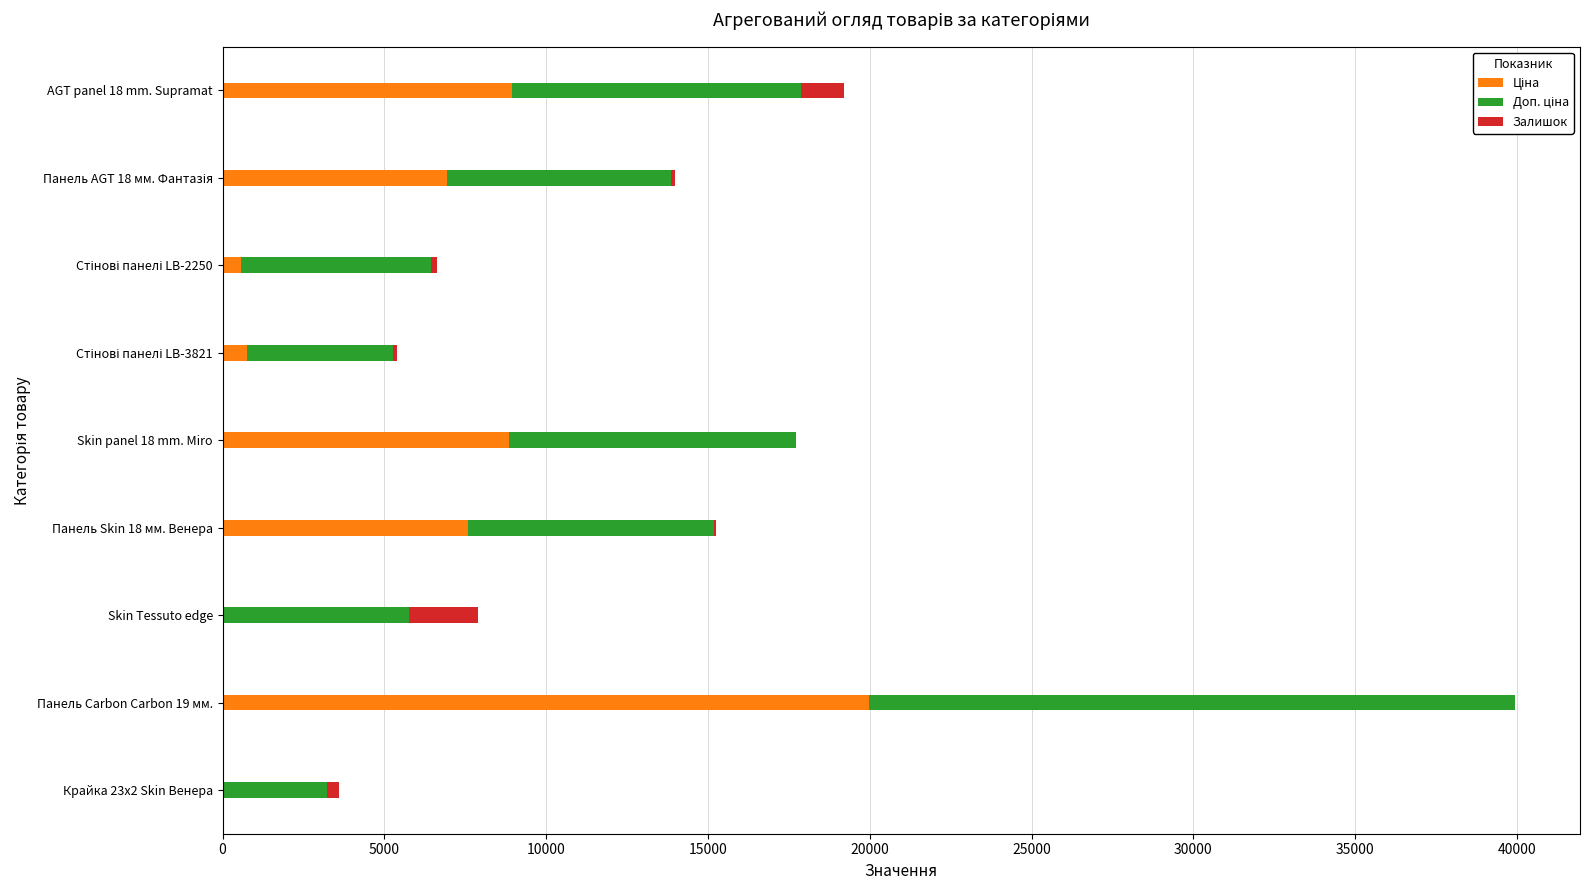

At which category is the sum across all series the highest?

Панель Carbon Carbon 19 мм.